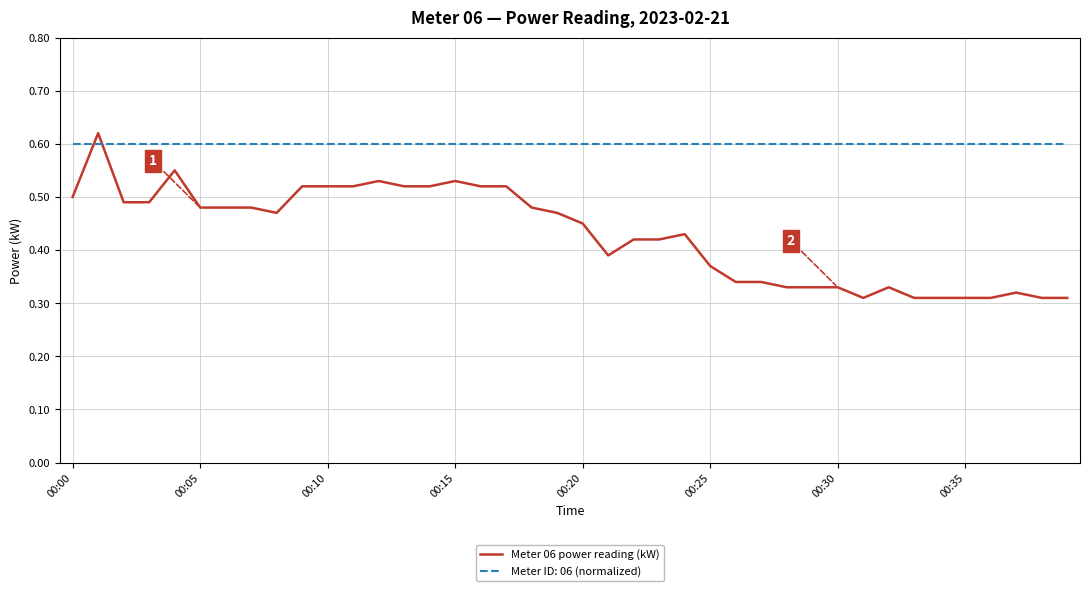

Which series has the largest total across all categories?

Meter ID: 06 (normalized)